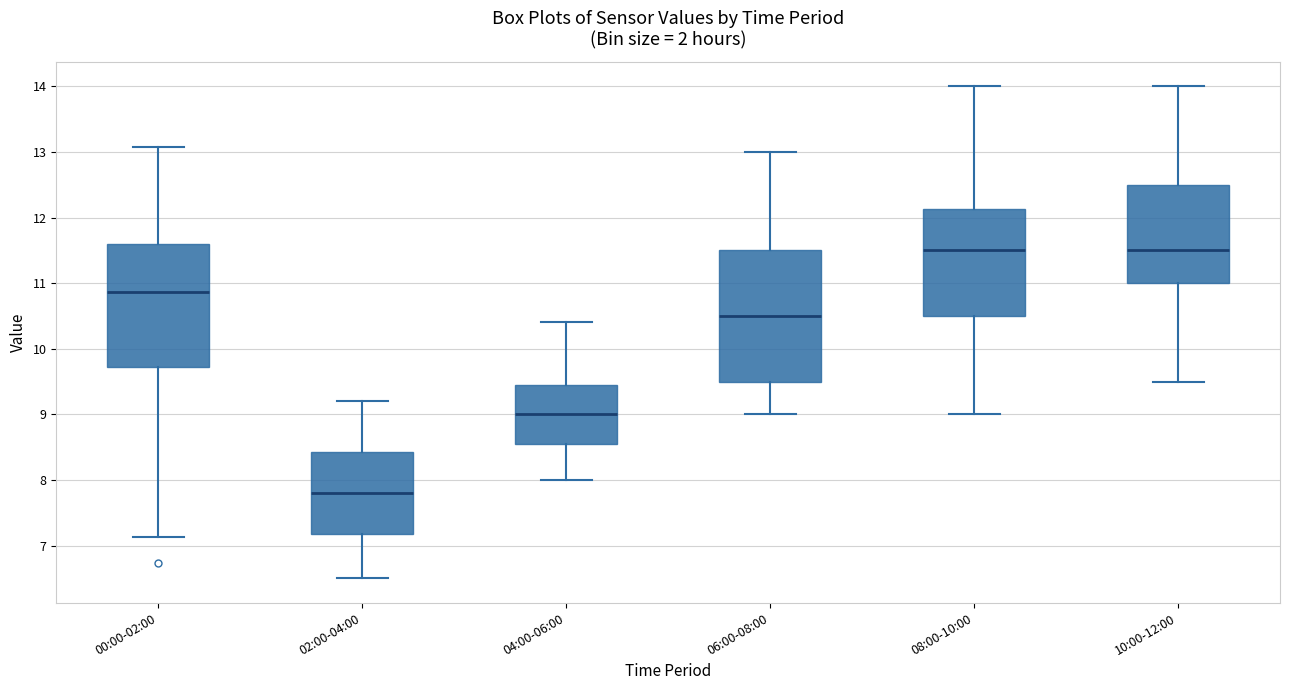

Where does the upper whisker of the box for 02:00-04:00 end on the y-axis? The values are not printed on the chart, so give them approximately, as read against the axis.

9.2